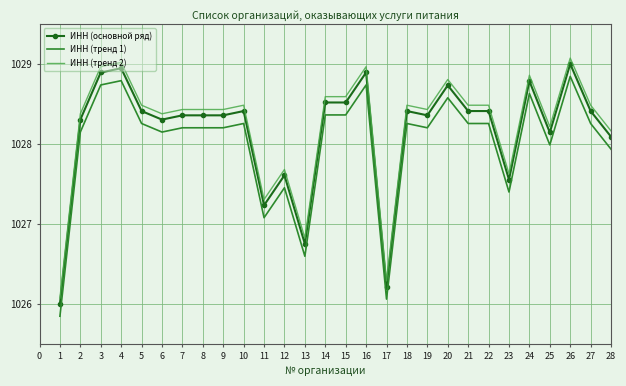

The ИНН (основной ряд) series shows 575.9 at 10. True or false?

False